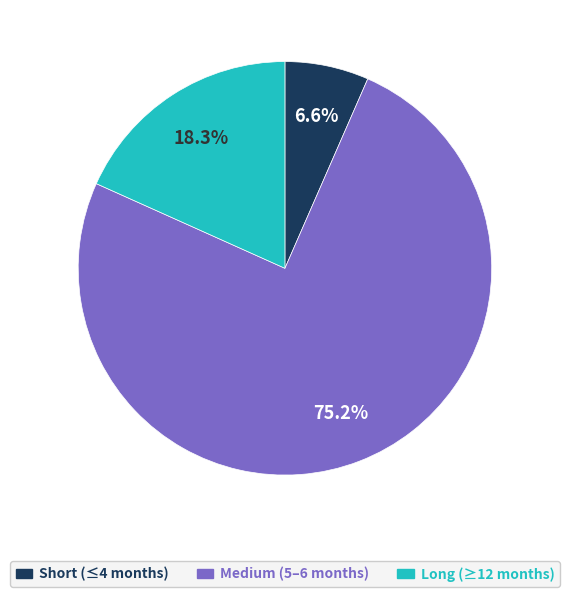

Does any single category account for the majority?

Yes